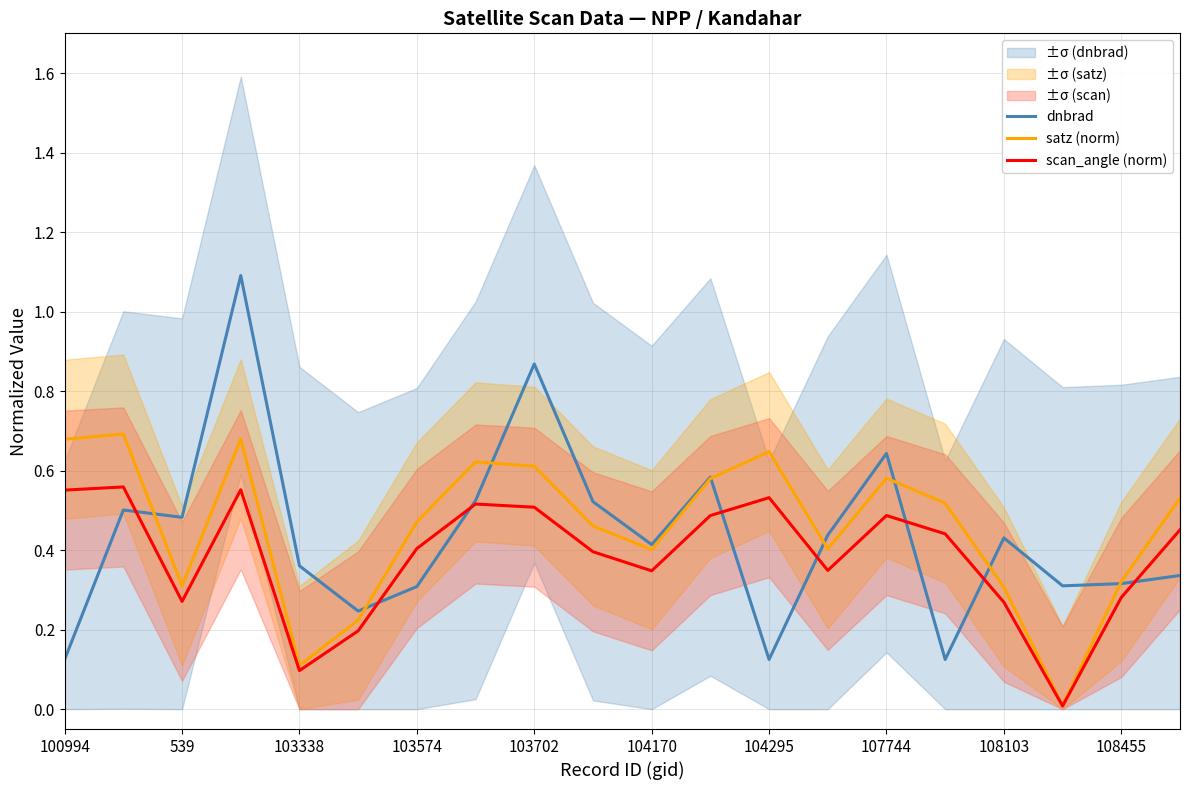

True or false: scan_angle (norm) has a value of 0.5 at 107744.

True